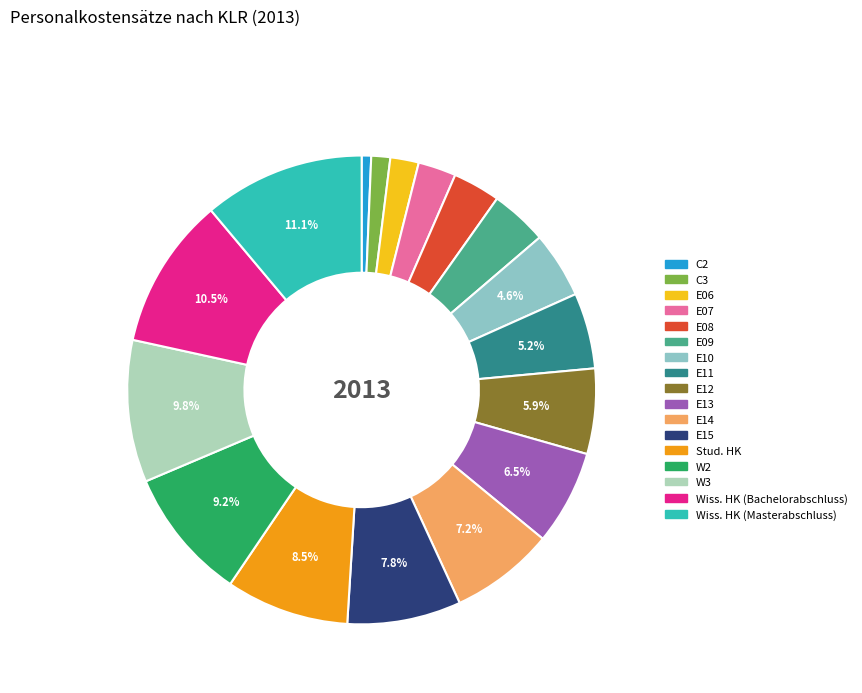

The W2 slice represents 9% of the pie. True or false?

True